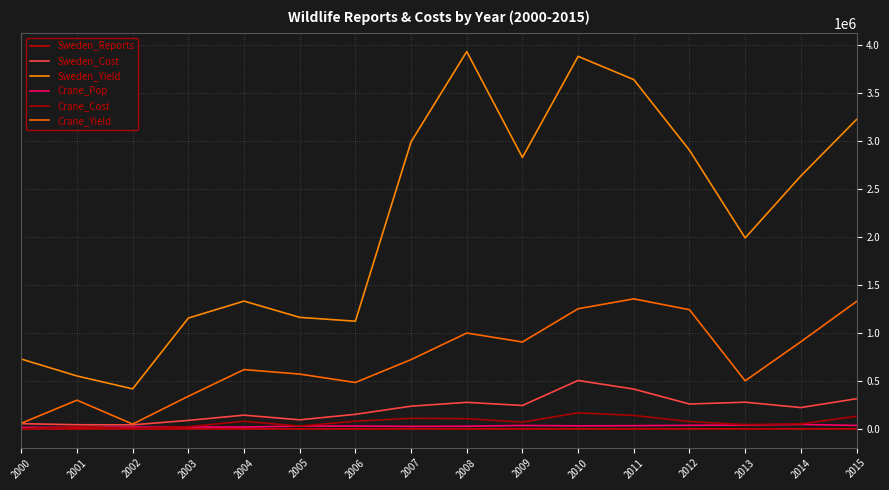

What is the sum of the Sweden_Cost values at 2004 and 2000?

197135.1